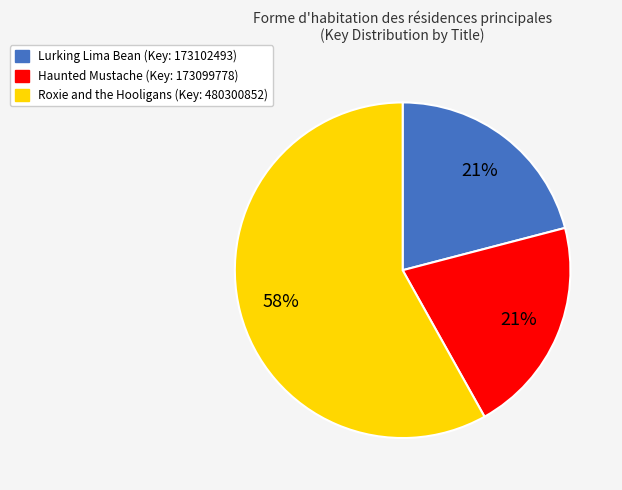

Is Haunted Mustache the majority of the pie?

No